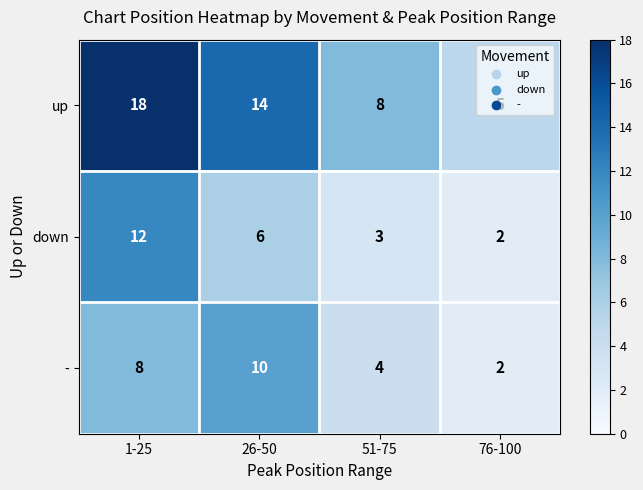

What is the smallest value displayed?

2